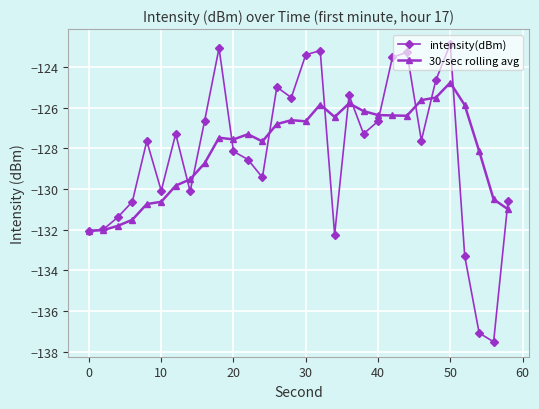

Which series has the largest range (max minus min)?

intensity(dBm)